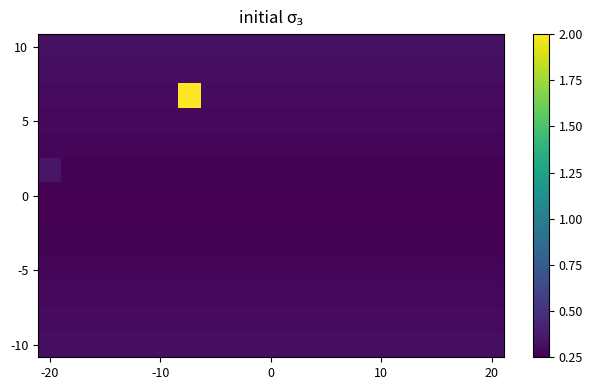

At which category does the chart reach its peak across all series?

6